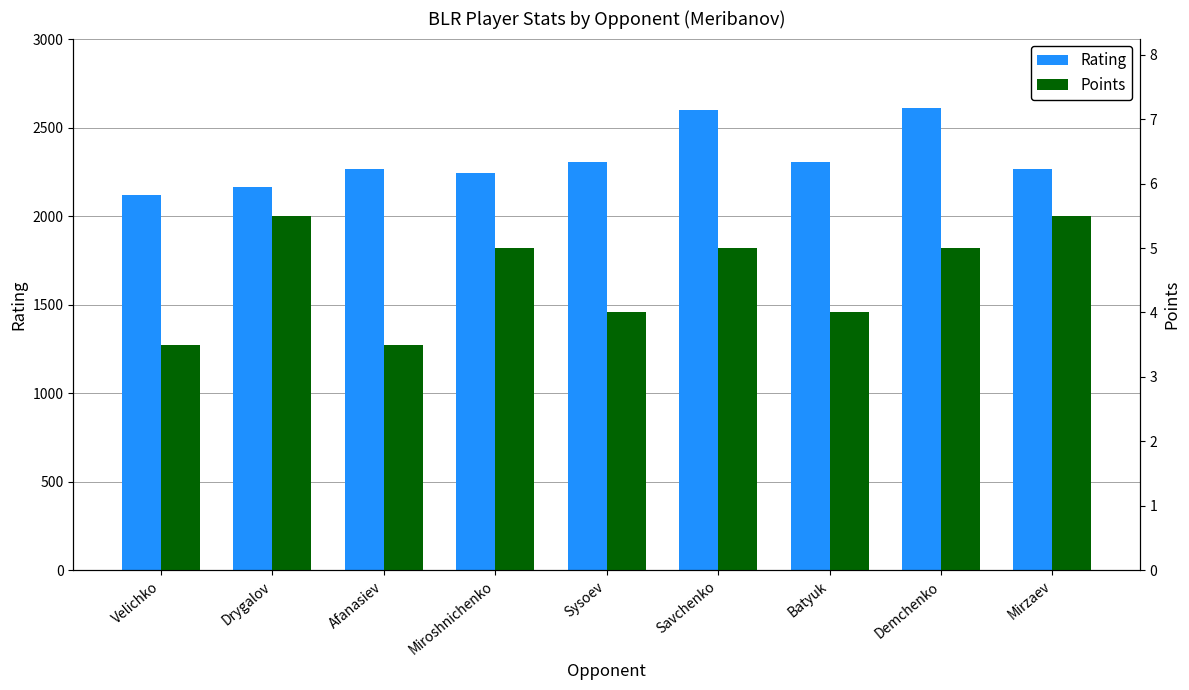

Which series has the largest range (max minus min)?

Rating